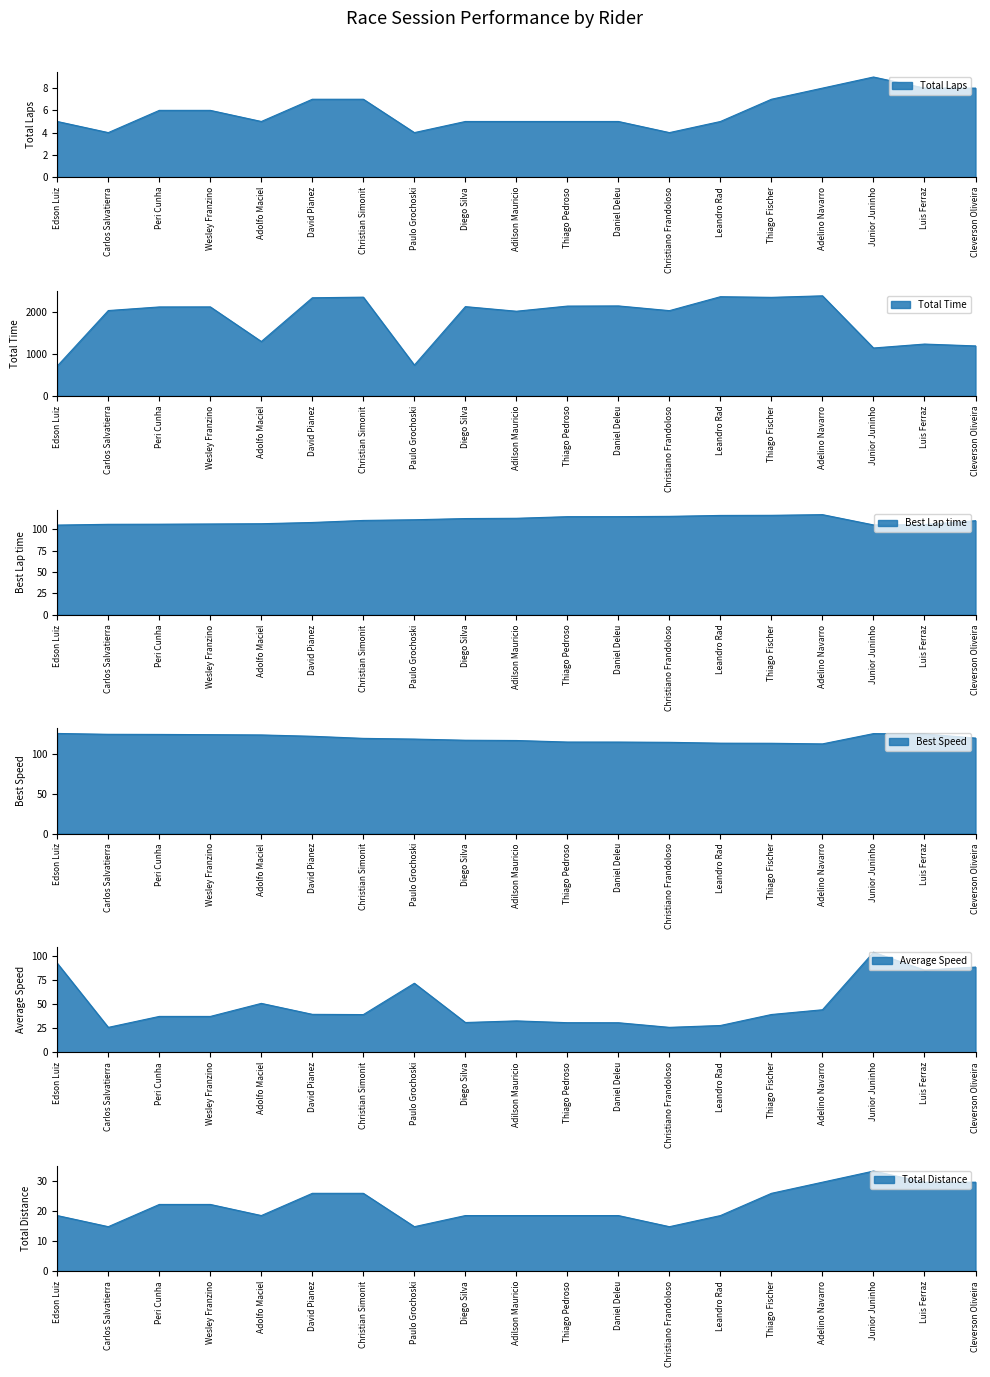

True or false: Best Lap time and Total Laps intersect in this chart.

False